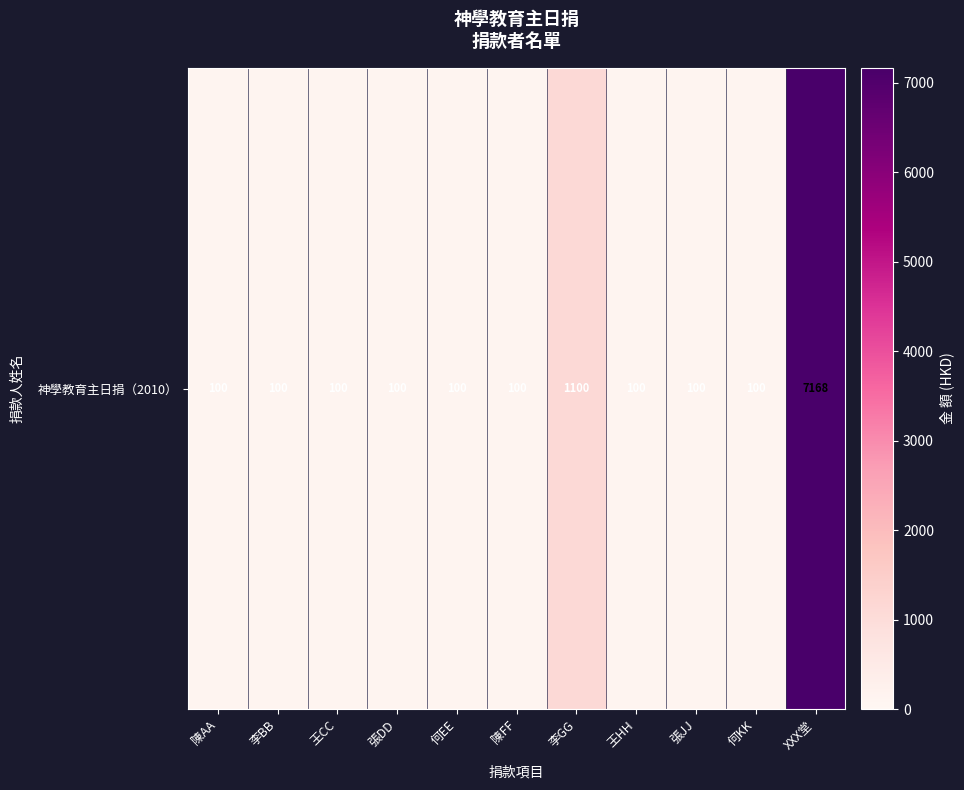

Approximately how many times larger is the value at 張JJ compared to 陳FF?

1.0